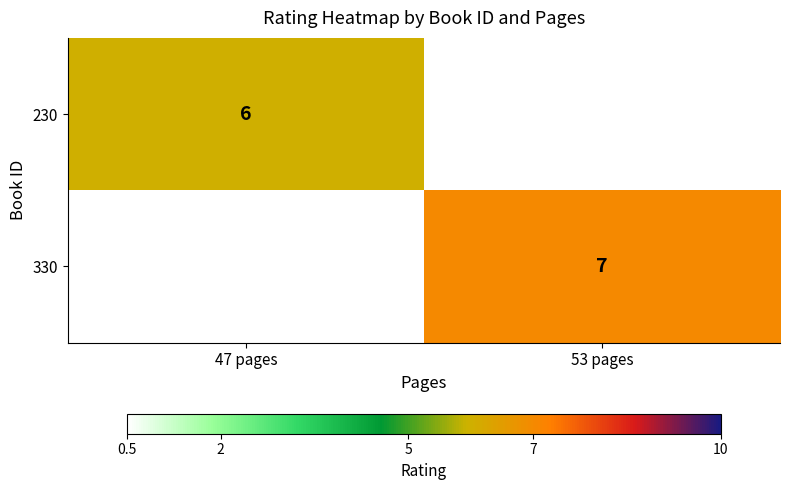

Is it true that 230 equals 6 at 47 pages?

True